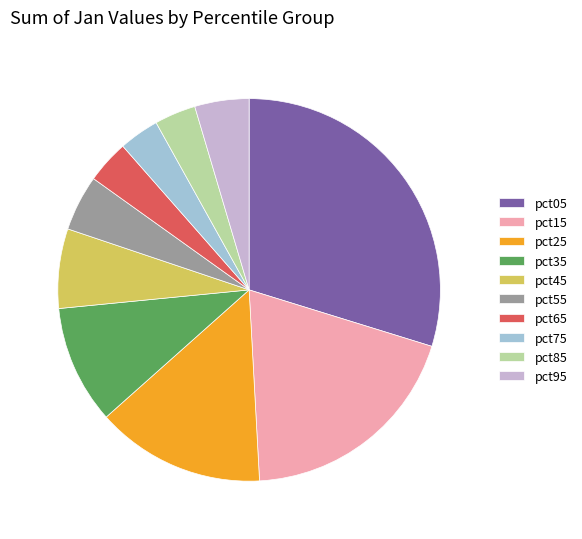

Which has a higher value, pct95 or pct65?

pct95